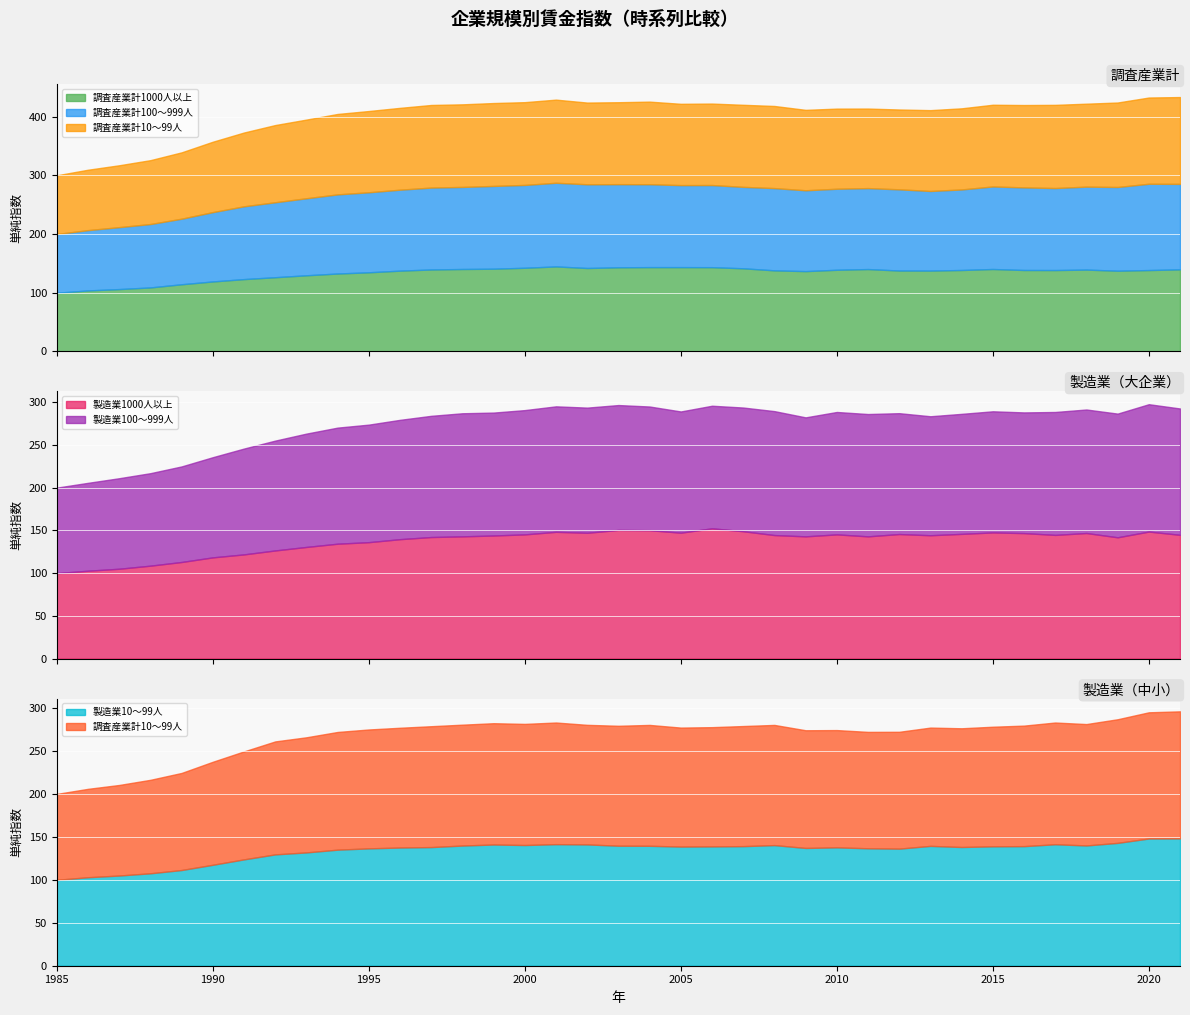

What is the lowest value of the 調査産業計1000人以上 series?

100.0